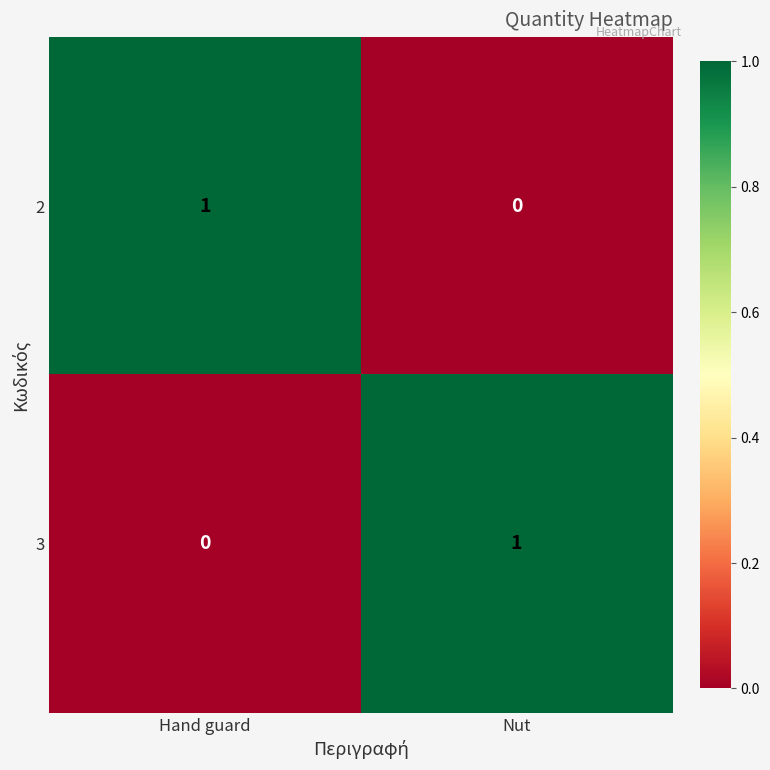

List the labels in order of 2 value, smallest first.

Nut, Hand guard